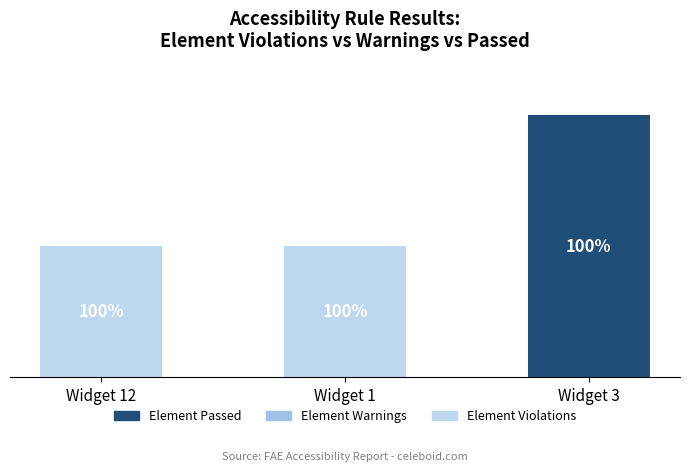

Does the chart contain stacked bars?

Yes